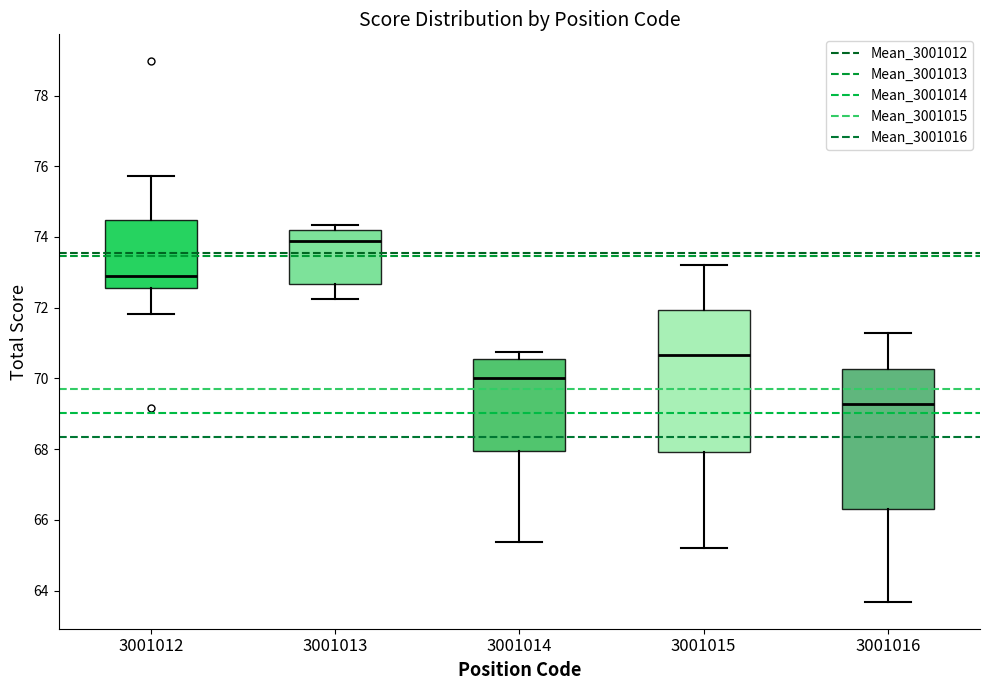

Which box's median line is the highest?

3001013